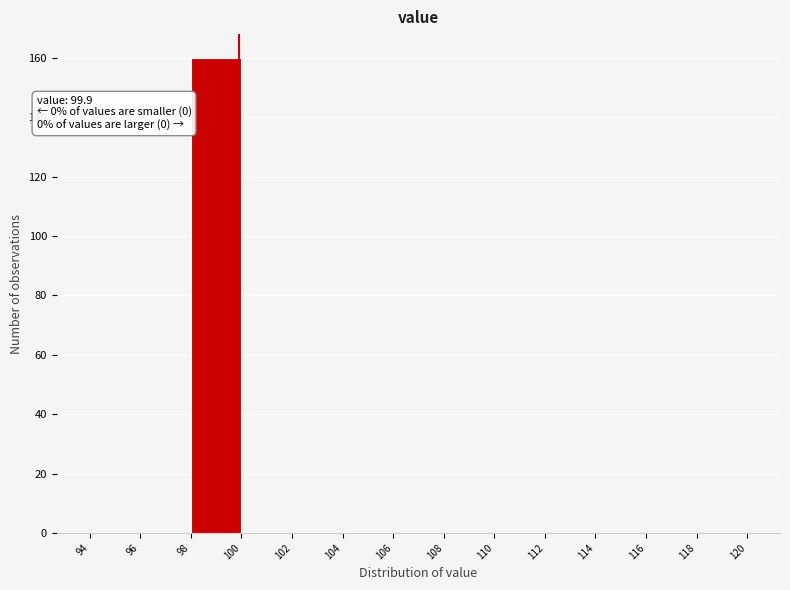

Which range on the x-axis has the tallest bar?

98 to 100